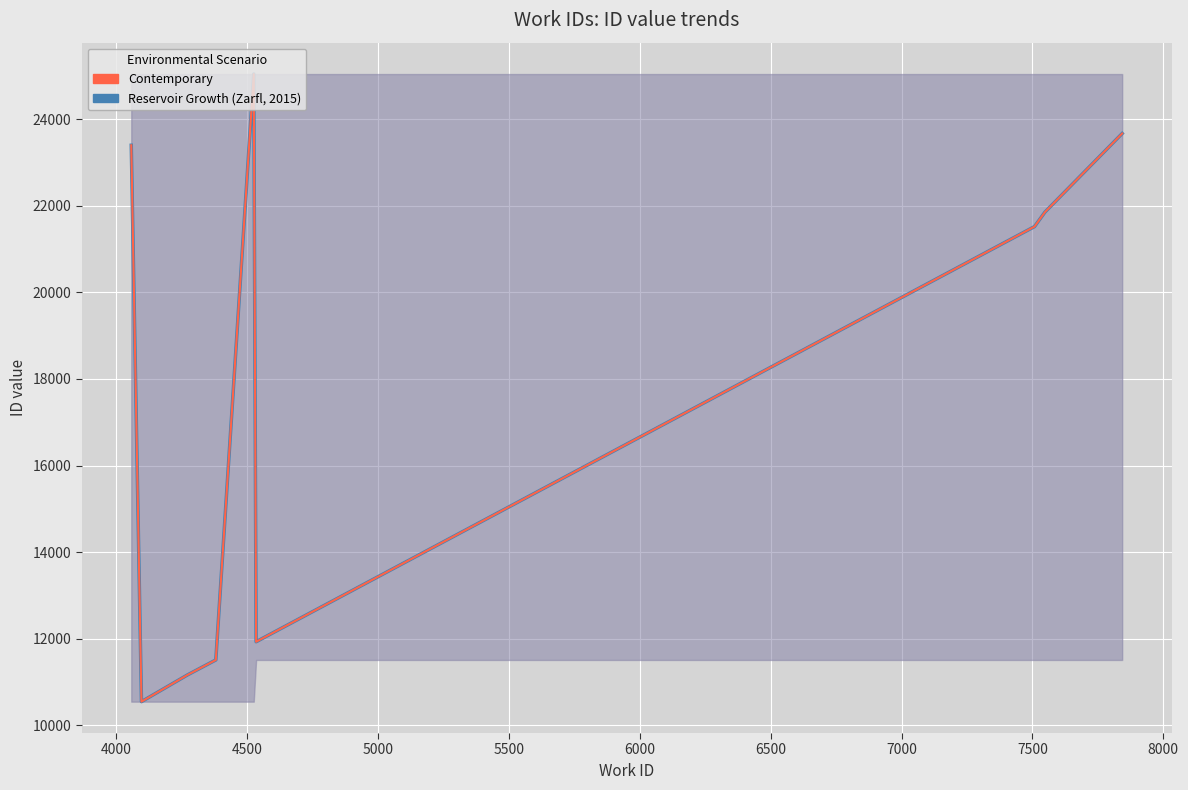

True or false: Contemporary and Reservoir Growth (Zarfl, 2015) cross at least once.

False